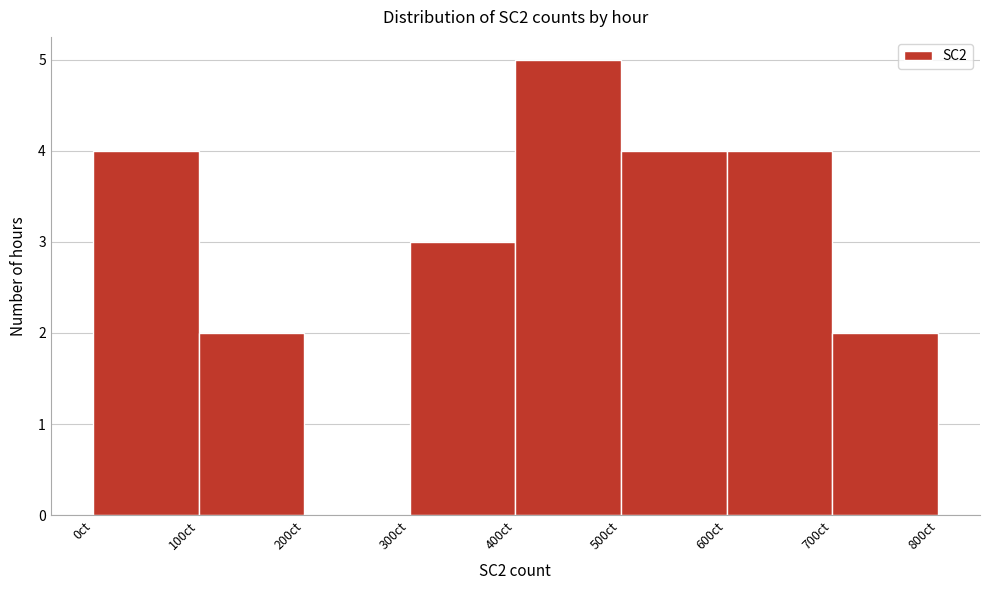

Which range on the x-axis has the tallest bar?

400 to 500